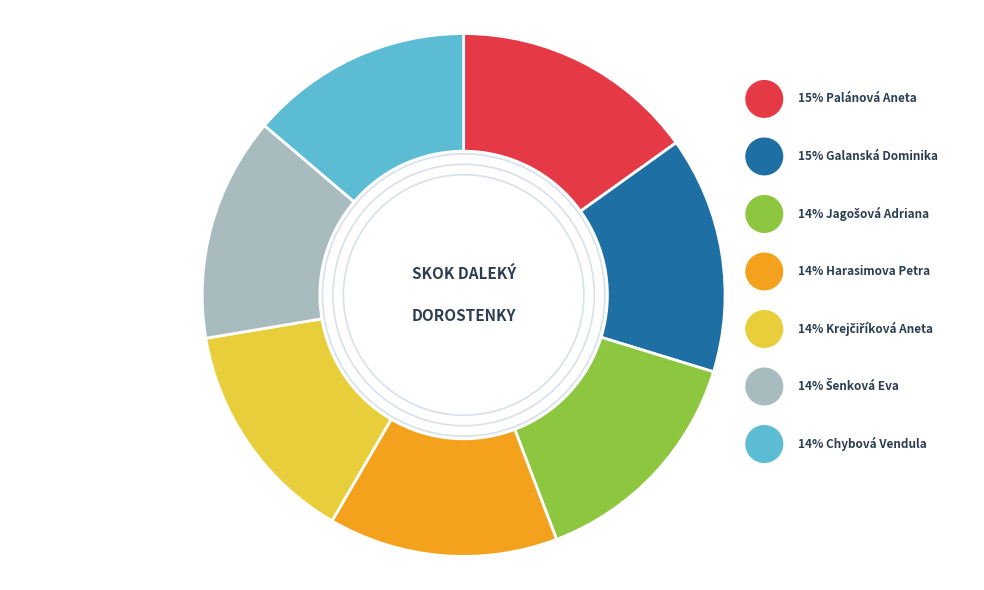

The Krejčiříková Aneta slice represents 7% of the pie. True or false?

False